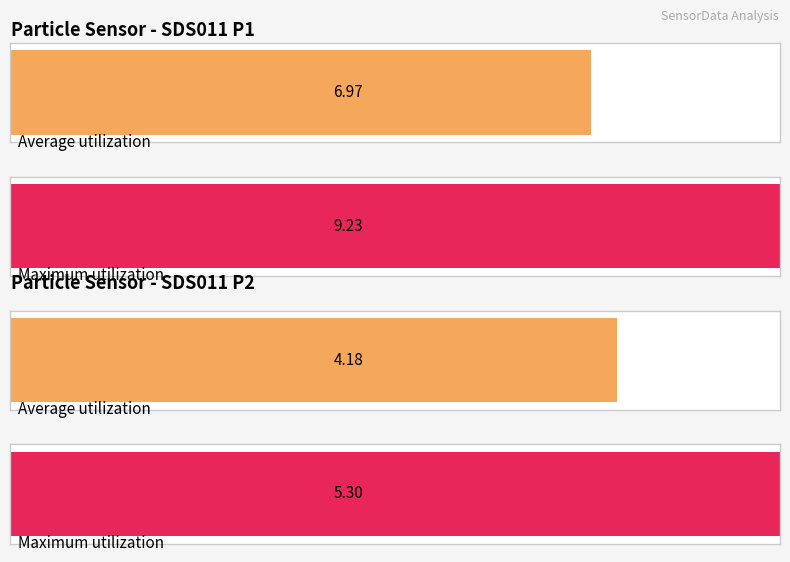

Rank the series by their average value, from highest to lowest.

Maximum utilization, Average utilization